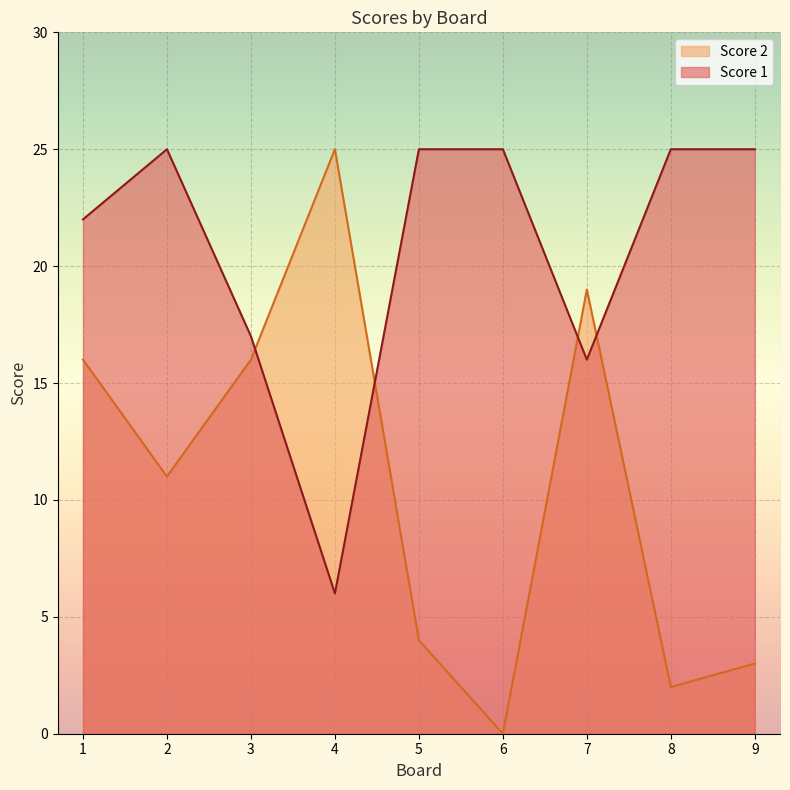

Reading left to right, list all the values displayed in this chart.

Score 2: 16	11	16	25	4	0	19	2	3
Score 1: 22	25	17	6	25	25	16	25	25